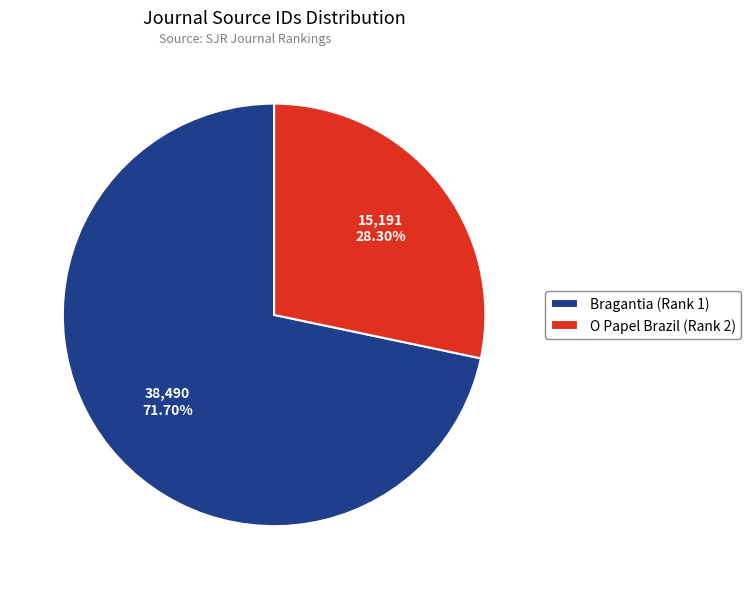

To the nearest percent, what portion does O Papel Brazil (Rank 2) represent?

28%